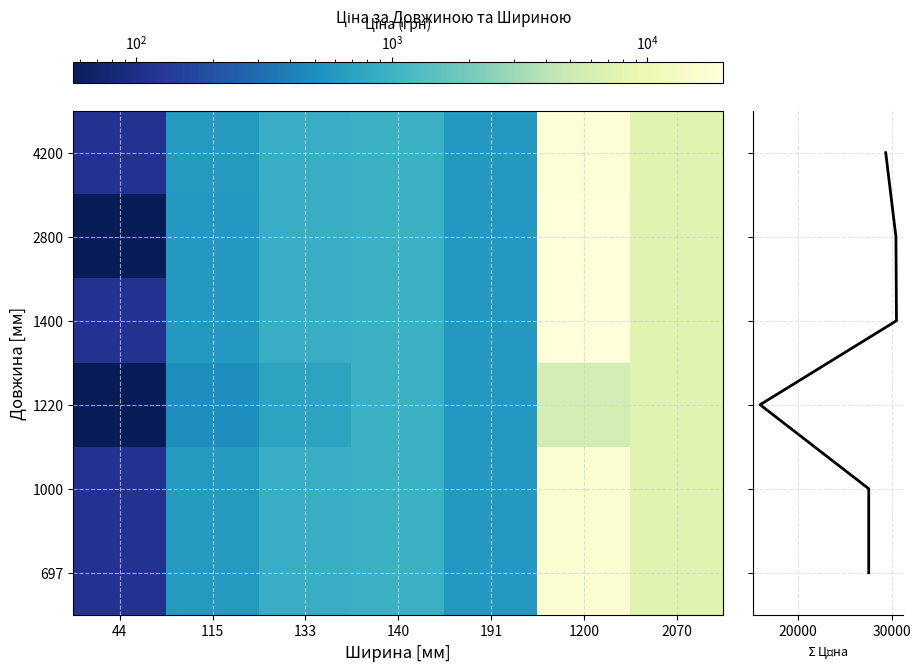

What is the sum of the 1400 values at 44 and 1200?

19944.4